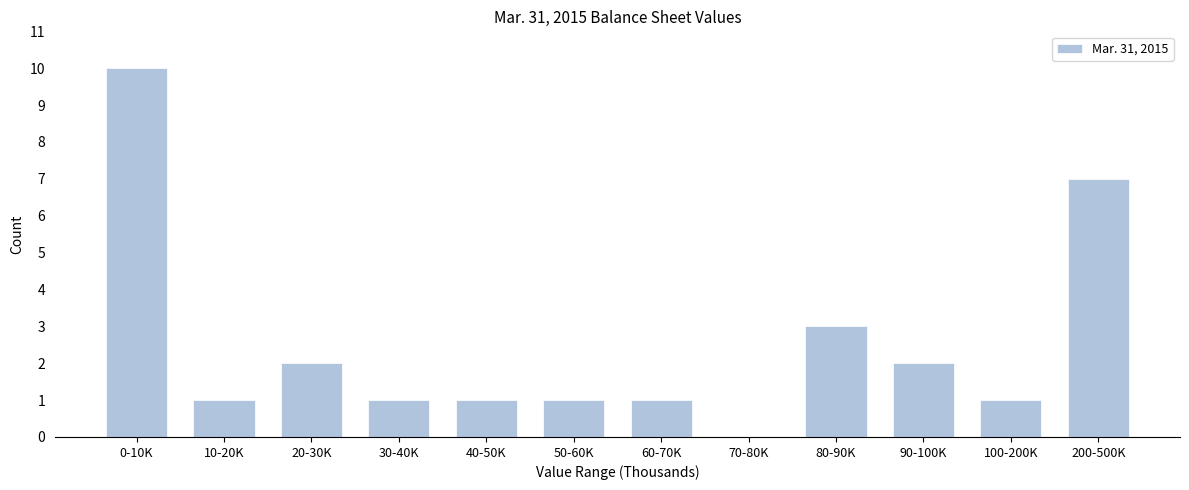

Reading left to right, extract all data points from this chart.

0-10K=10	10-20K=1	20-30K=2	30-40K=1	40-50K=1	50-60K=1	60-70K=1	70-80K=0	80-90K=3	90-100K=2	100-200K=1	200-500K=7